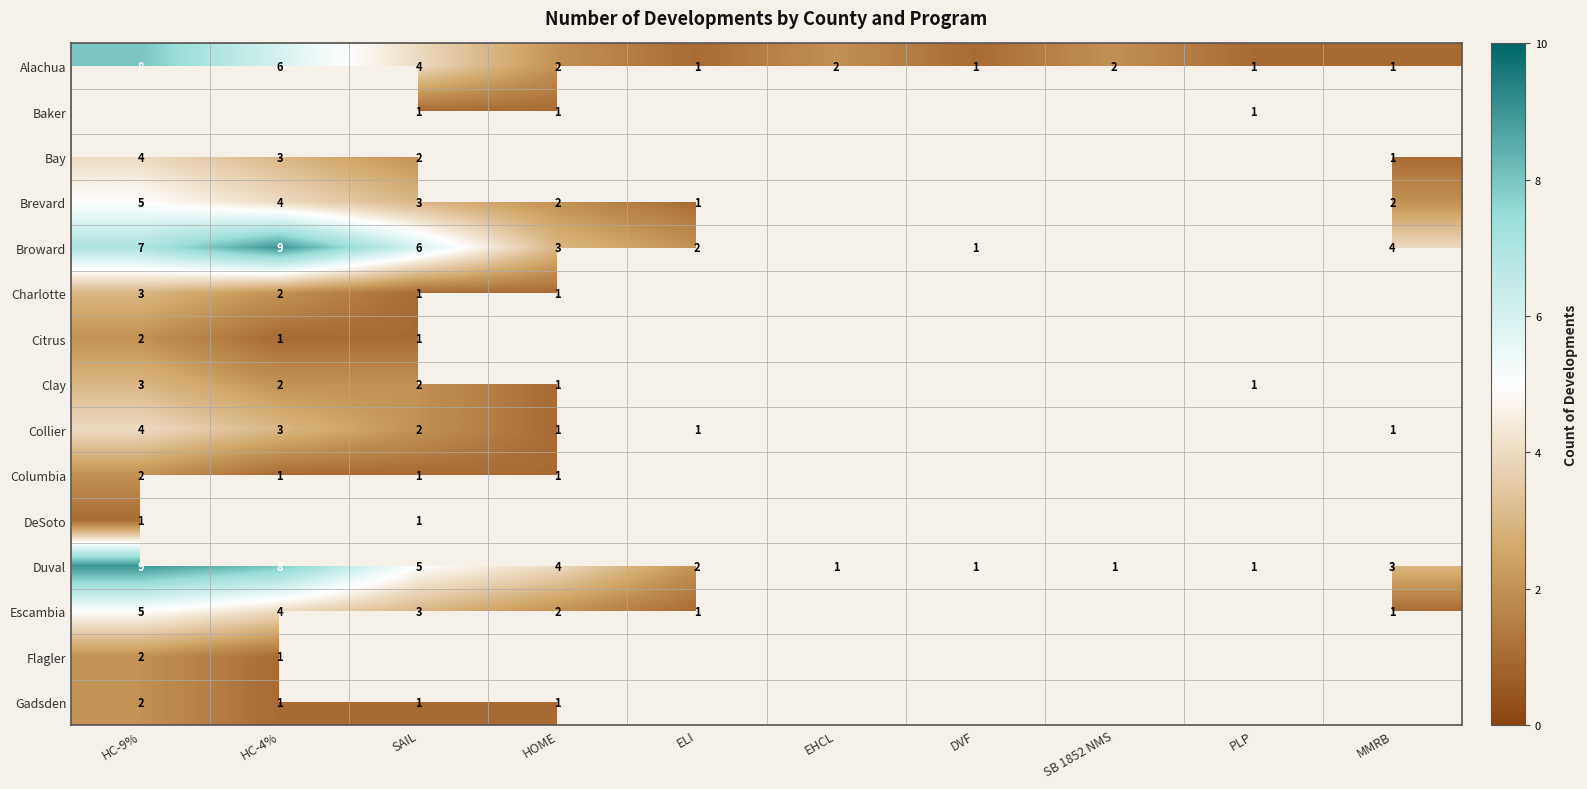

True or false: Flagler has a value of 1 at HC-4%.

True